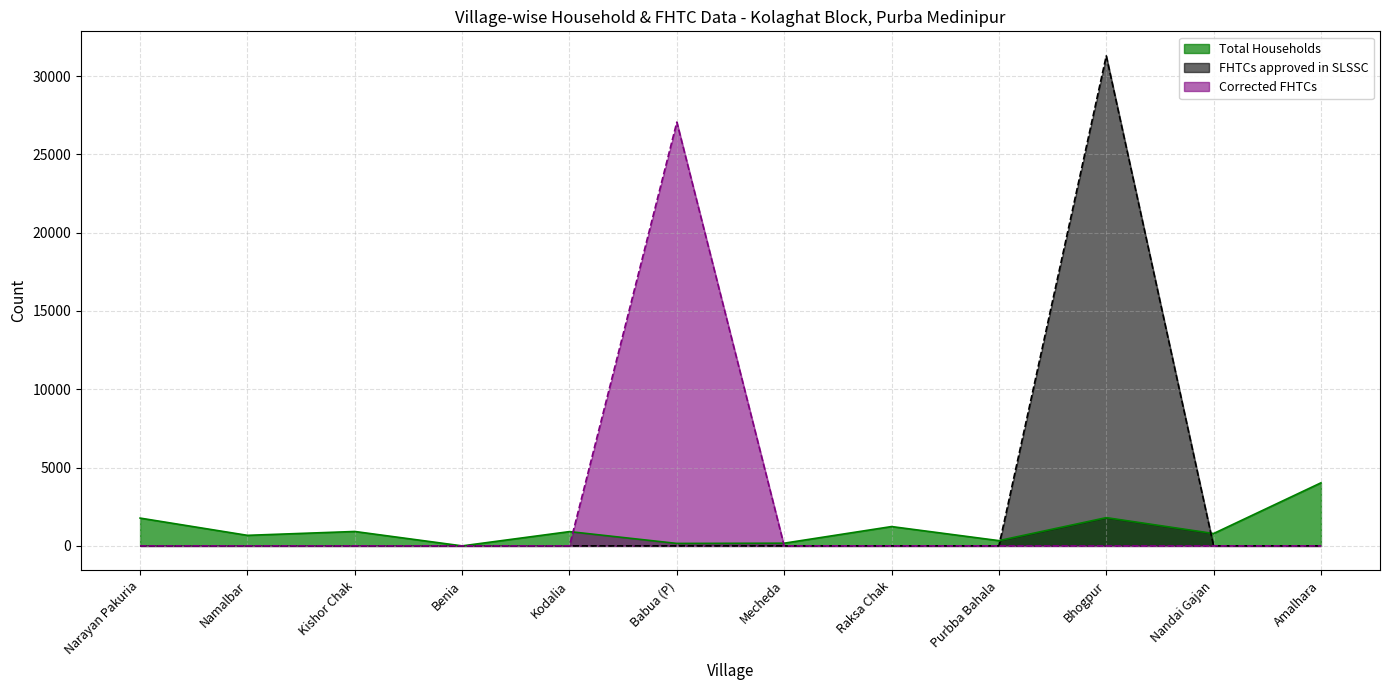

Is it true that Total Households equals 673 at Namalbar?

True